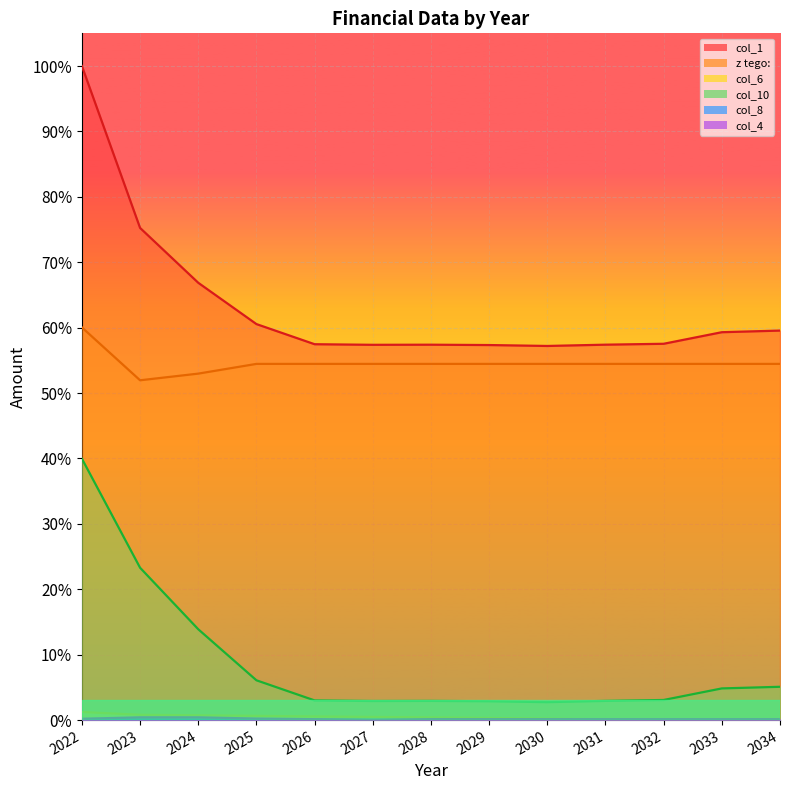

At which label is col_4 closest to 0?

2027